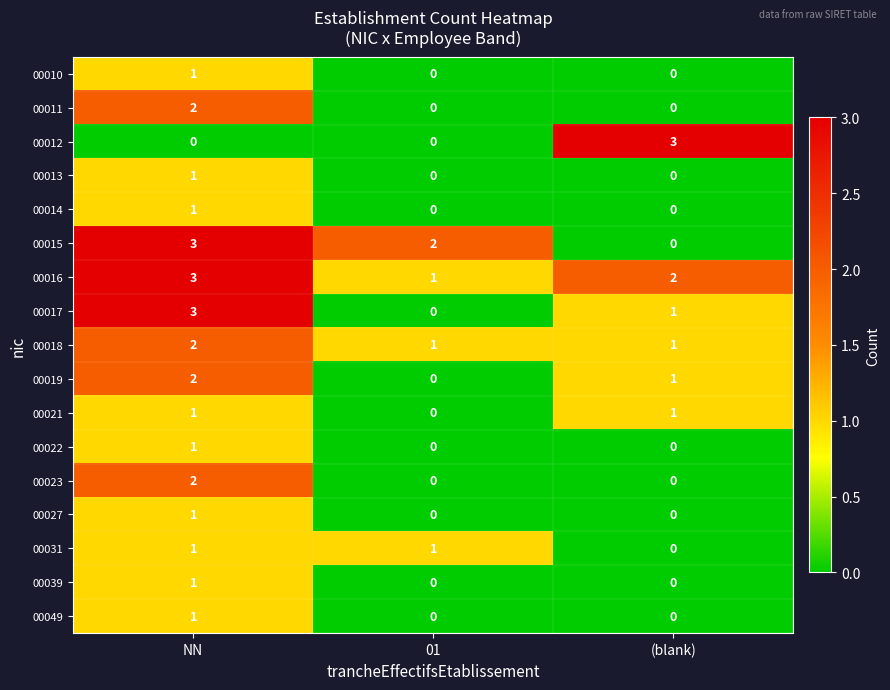

Which series has the largest total across all categories?

00016